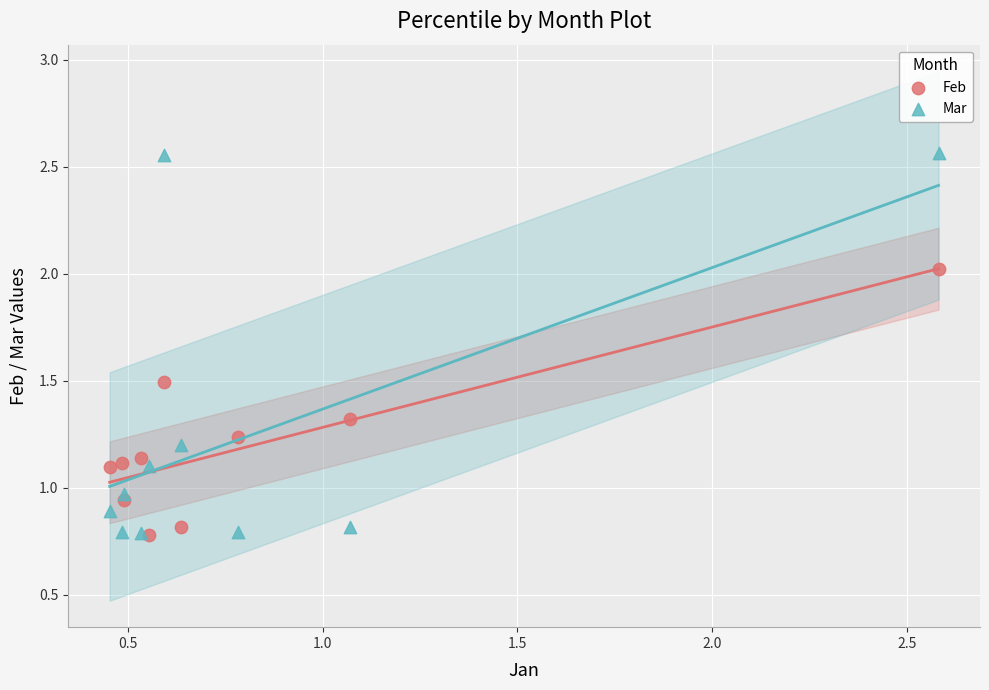

Which series contains the highest Y value?

Mar